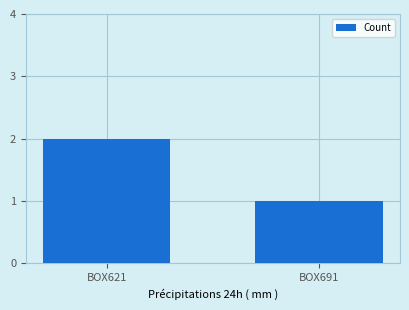

What is the value of the 1st bar from the left?

2